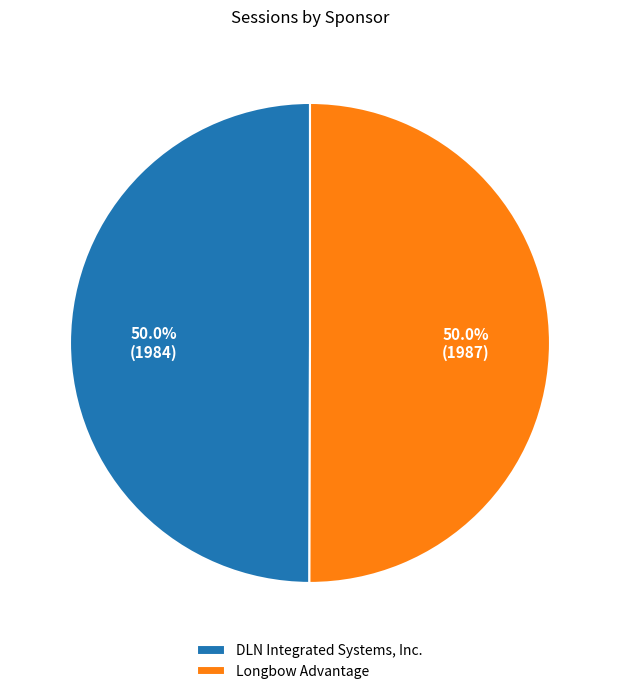

Is it true that DLN Integrated Systems, Inc. is 36% of the pie?

False